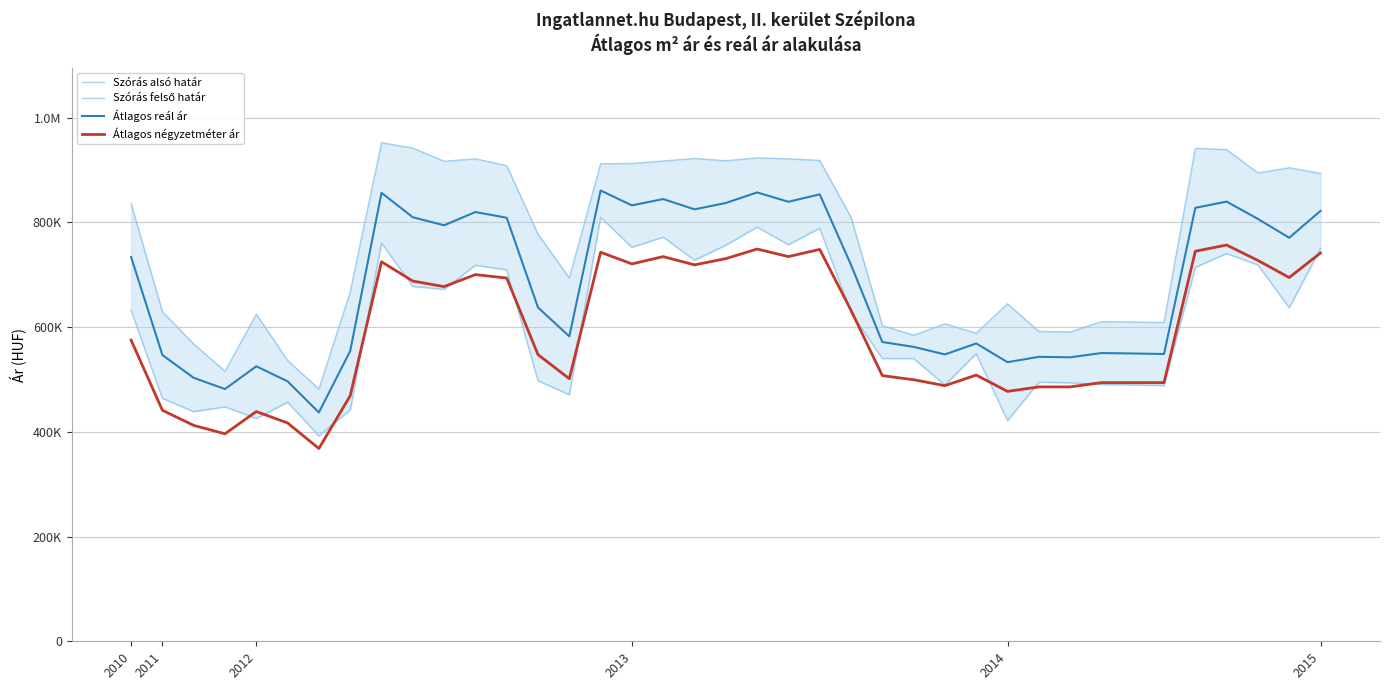

Which series has the largest range (max minus min)?

Szórás felső határ